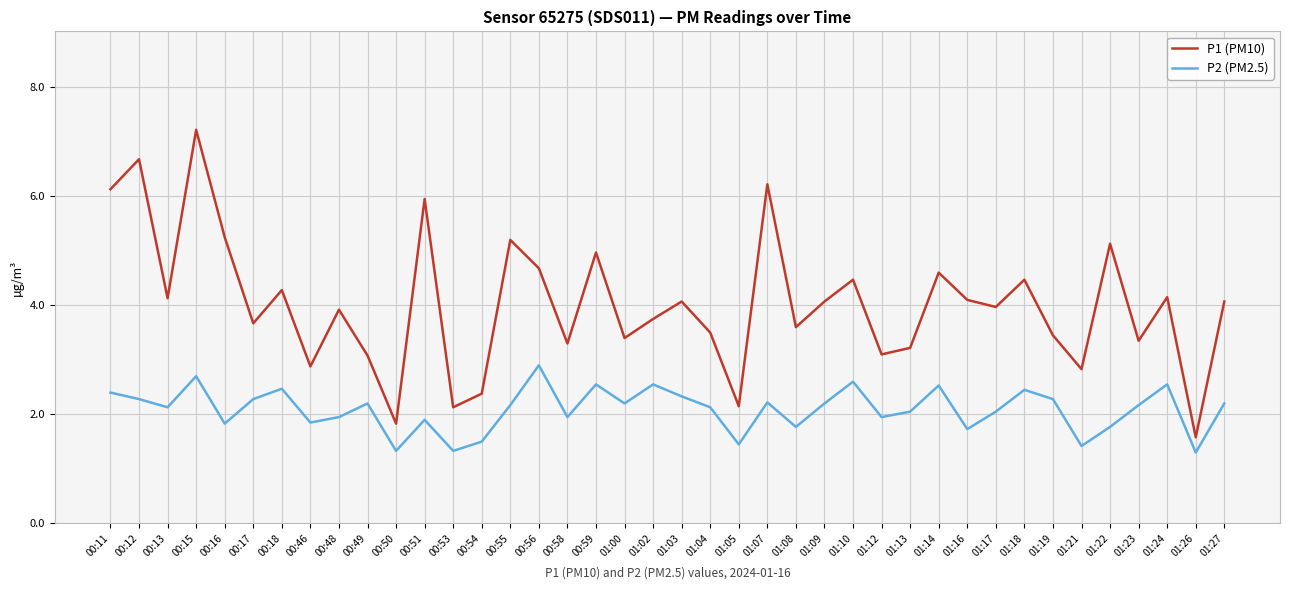

What is the difference between the P1 (PM10) values at 01:19 and 01:18?

1.0